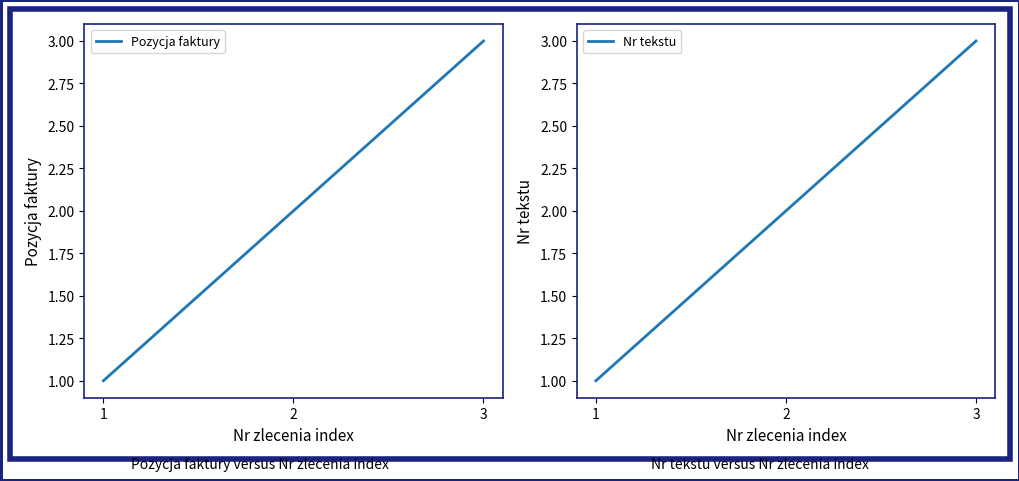

Reading left to right, list all the values displayed in this chart.

Pozycja faktury: 1	2	3
Nr tekstu: 1	2	3